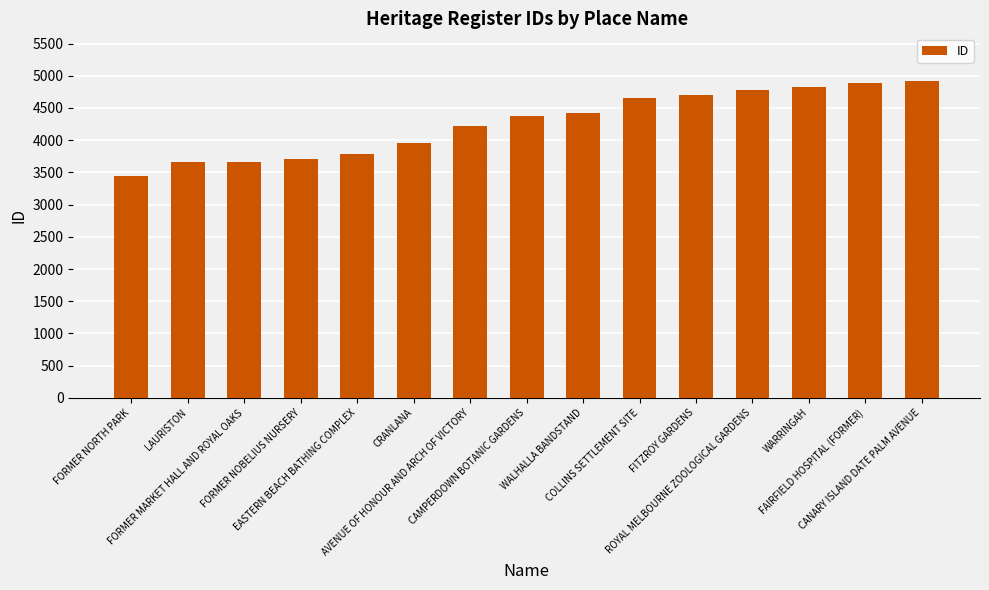

What is the value of the 11th bar from the left?

4703